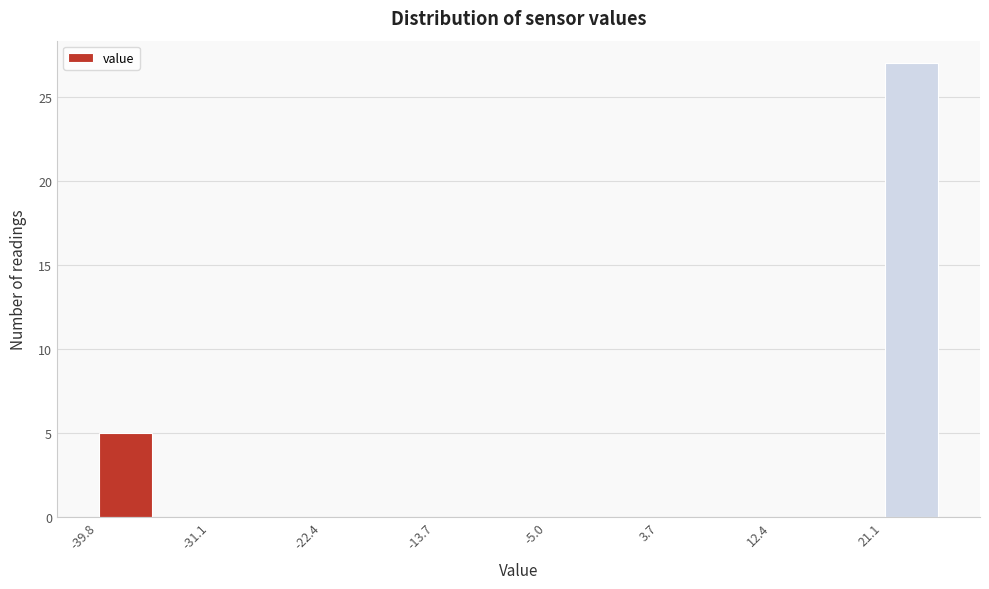

How tall is the bar that spans -40 to -35 on the x-axis? Neither the bar edges nor the heights are printed on the chart, so give them approximately, as read against the axes.

5